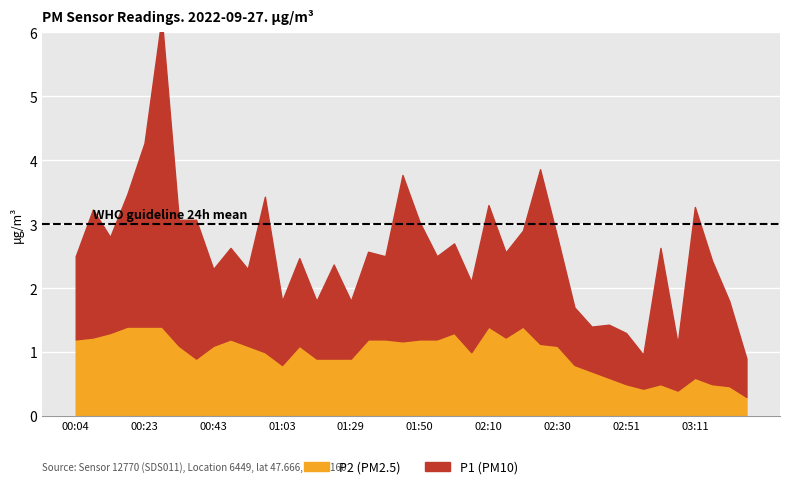

What is the label of the 11th point from the left?

00:53